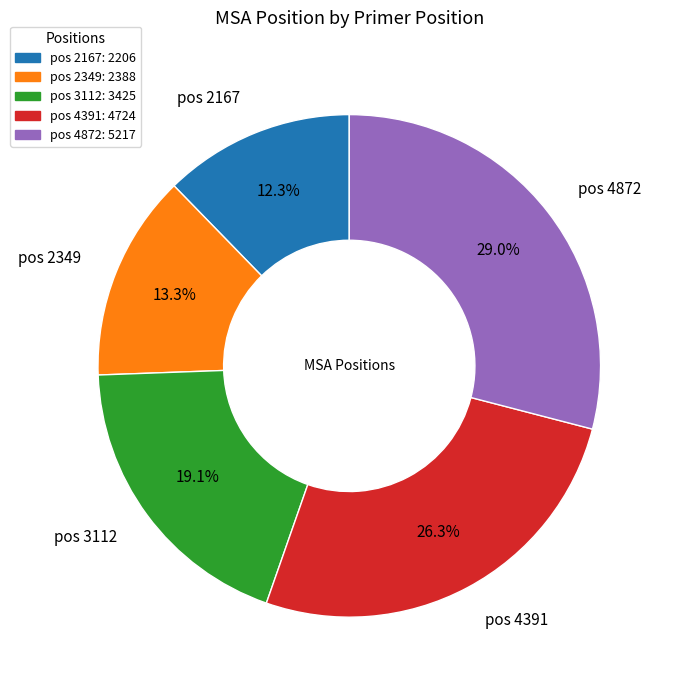

Approximately how many times larger is the value at pos 2349 compared to pos 2167?

1.1